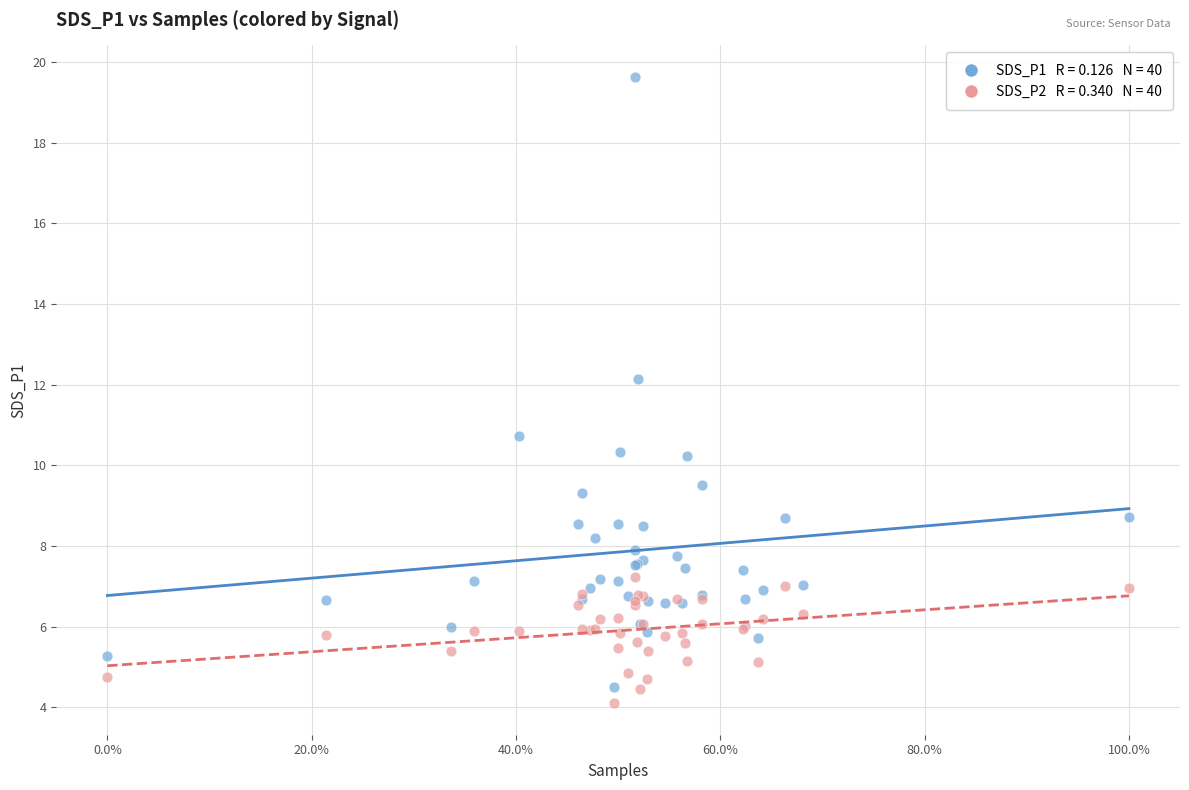

Across all series, what Y value is closest to 11?

10.7